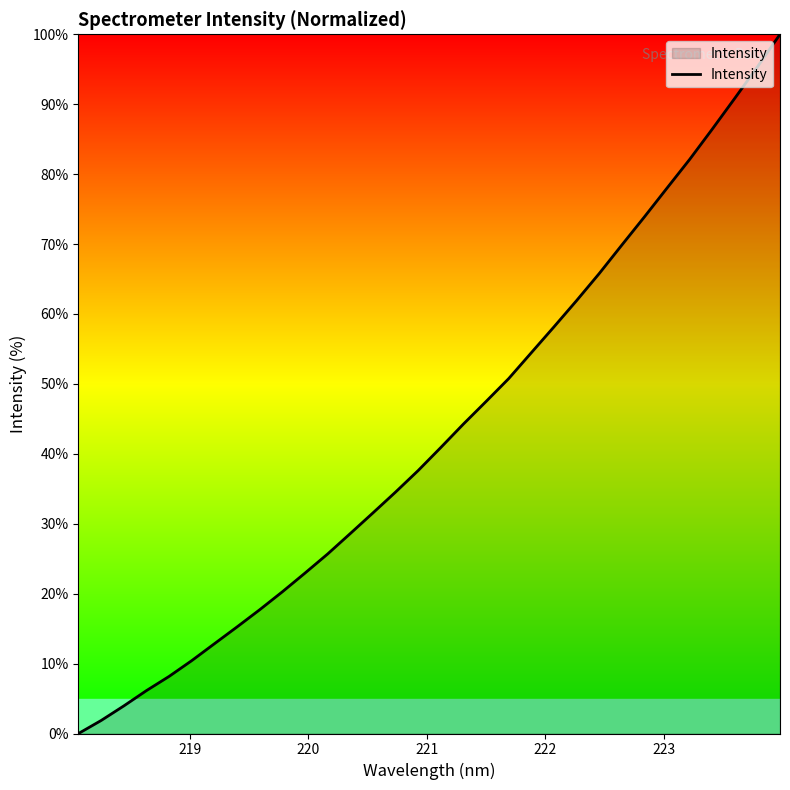

What is the difference between the maximum and minimum values?

100.0